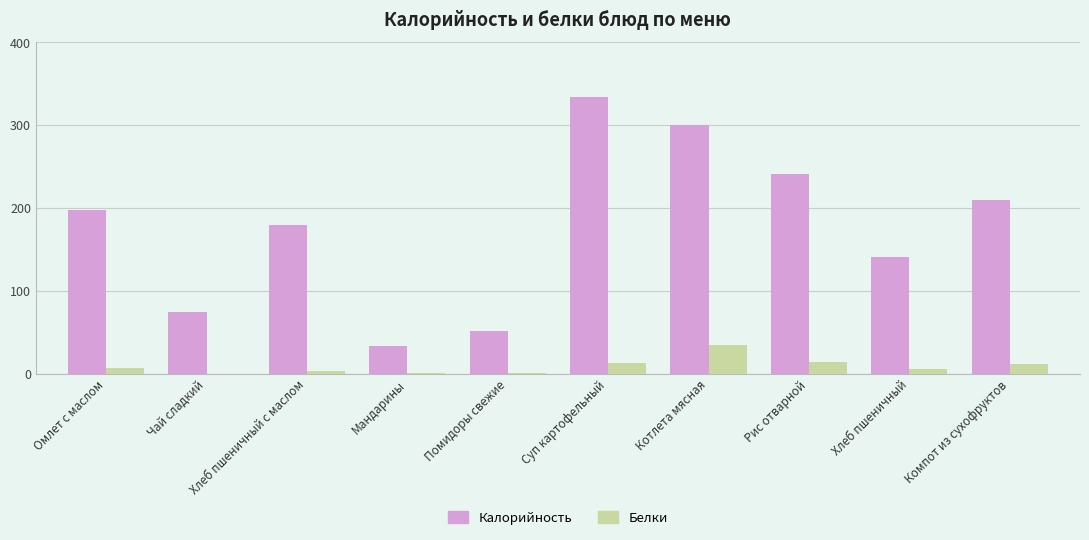

Is the value of Калорийность at Хлеб пшеничный с маслом greater than the value of Белки at Компот из сухофруктов?

Yes